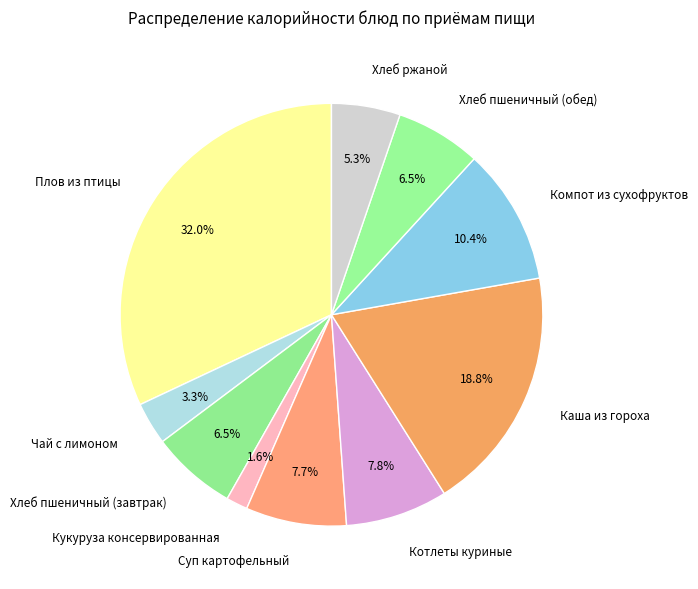

What is the smallest slice in the pie chart?

Кукуруза консервированная